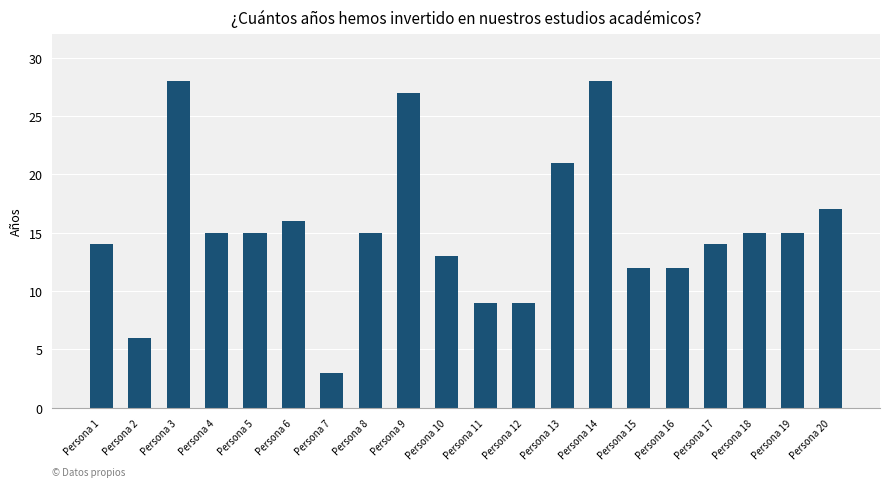

What is the value of the 8th bar from the left?

15